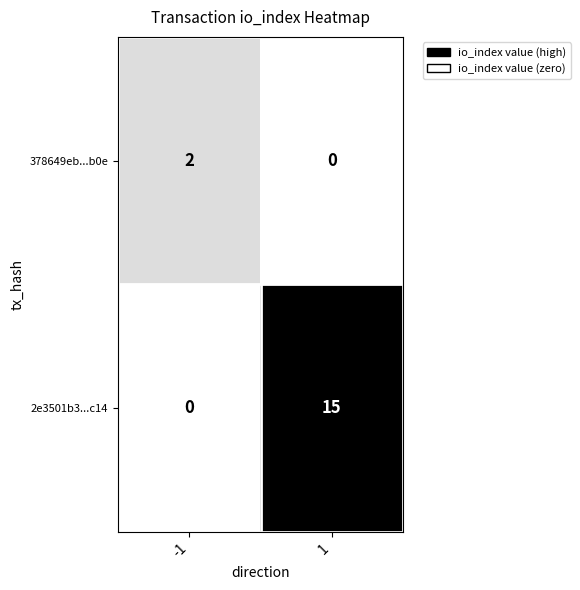

Which series has the largest range (max minus min)?

2e3501b3...c14